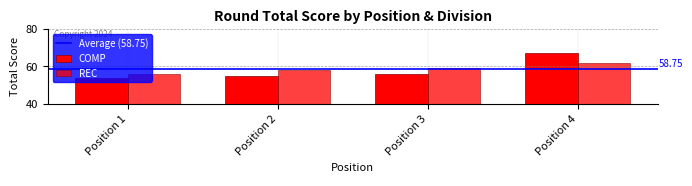

How many values in the REC series are below 59?

2